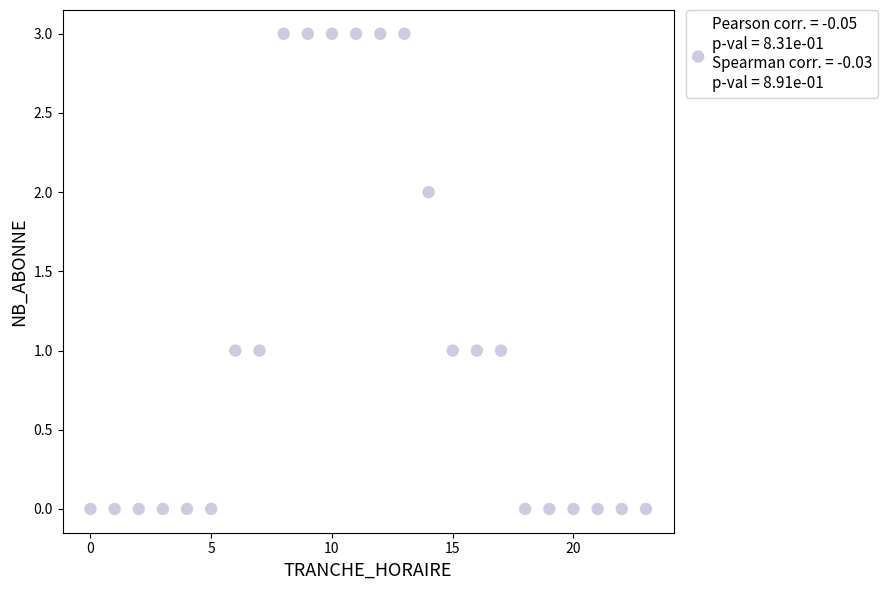

What is the range of Y values (max minus min)?

3